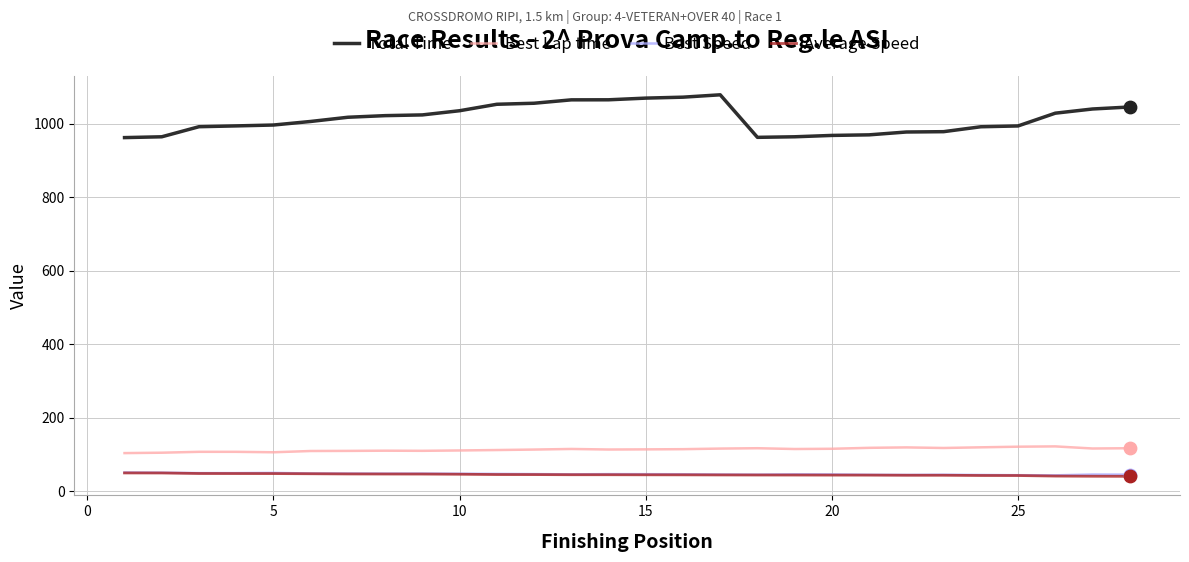

What are all the series names shown in the legend?

Total Time, Best Lap time, Best Speed, Average Speed